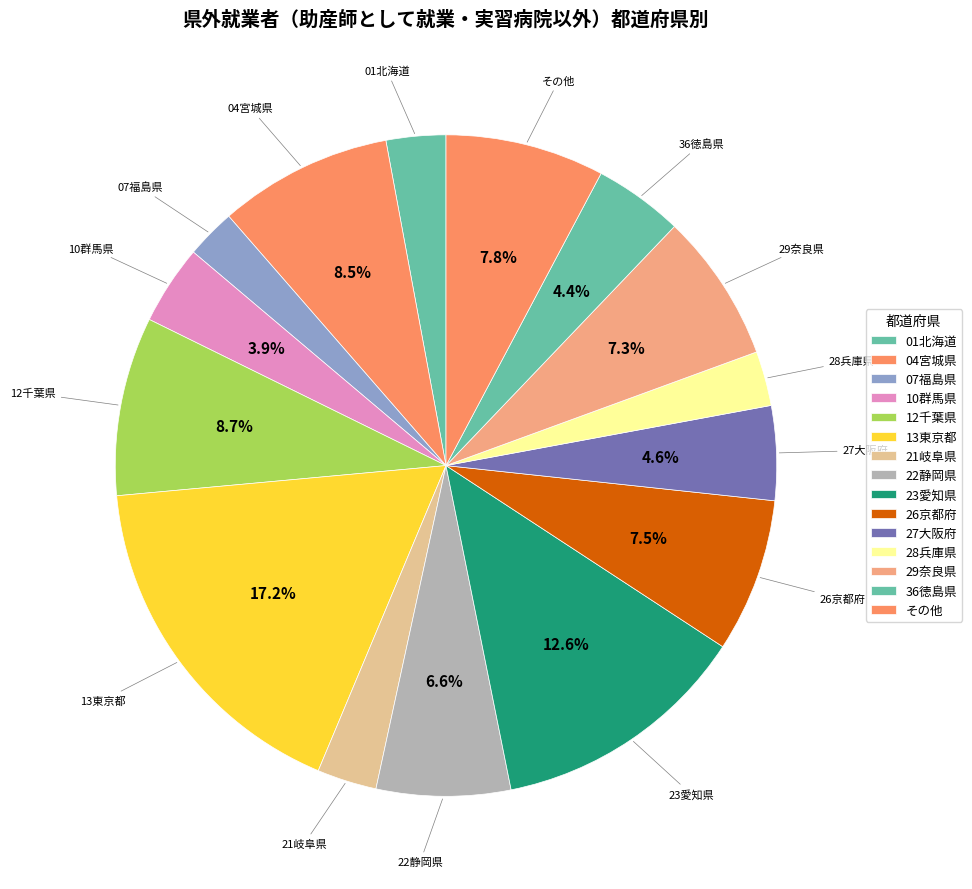

How many slices are in this pie chart?

15